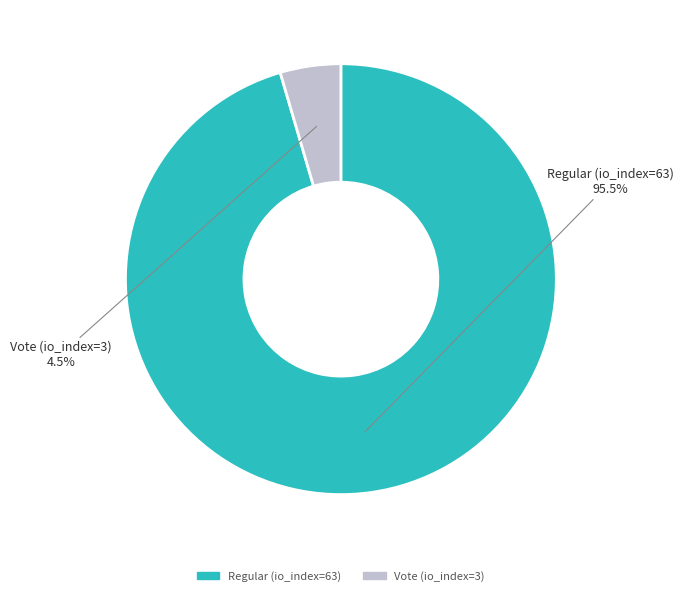

To the nearest percent, what is the difference between the largest and smallest slice percentages?

91%